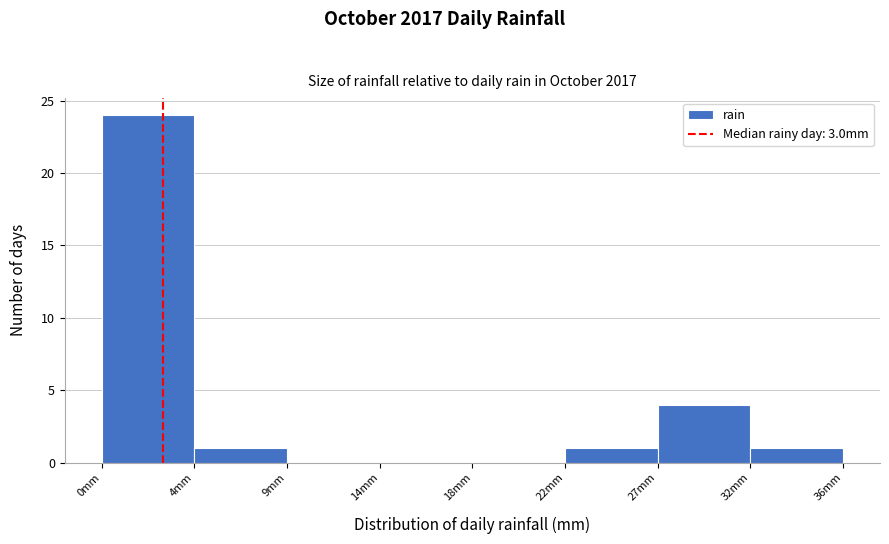

Reading left to right, what are all the values shown in this chart?

0mm=24	4mm=1	9mm=0	14mm=0	18mm=0	22mm=1	27mm=4	32mm=1